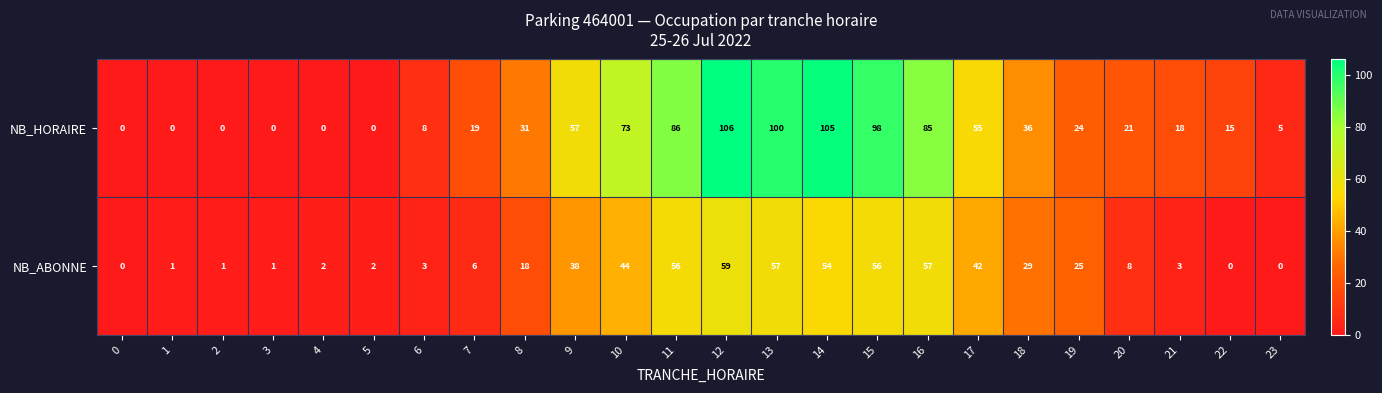

At which label is NB_HORAIRE closest to 53?

17